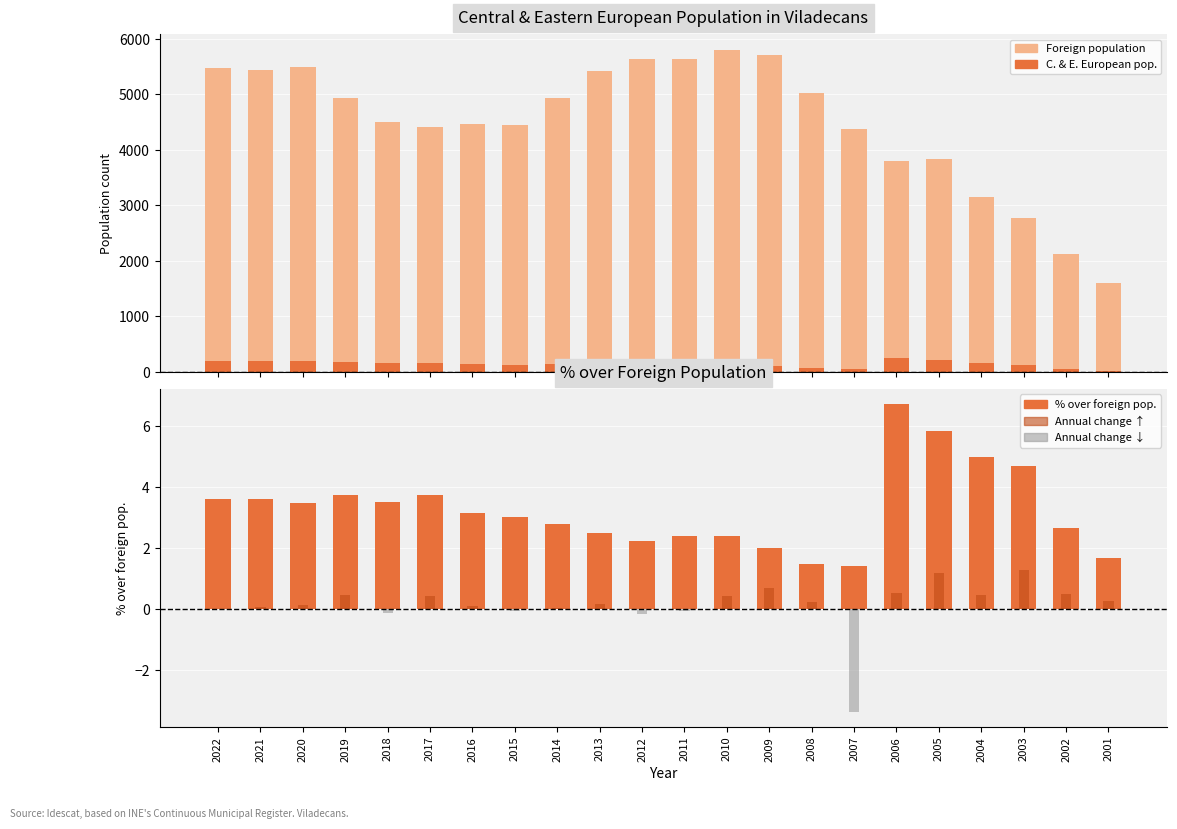

Does the chart contain stacked bars?

No